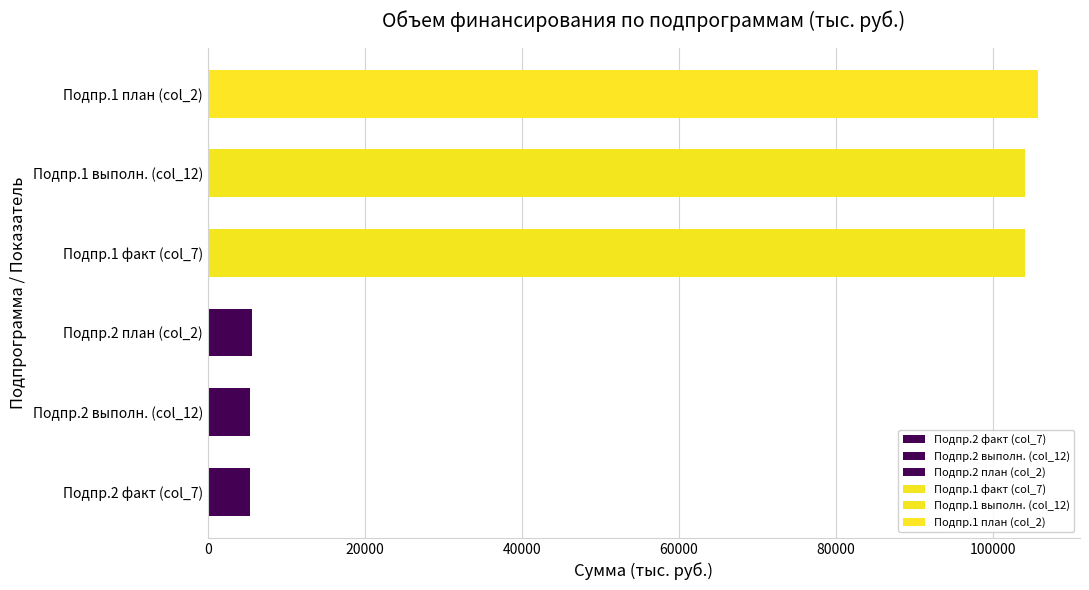

Reading left to right, extract all data points from this chart.

5420.3	5420.3	5700.9	104084.5	104084.5	105745.0